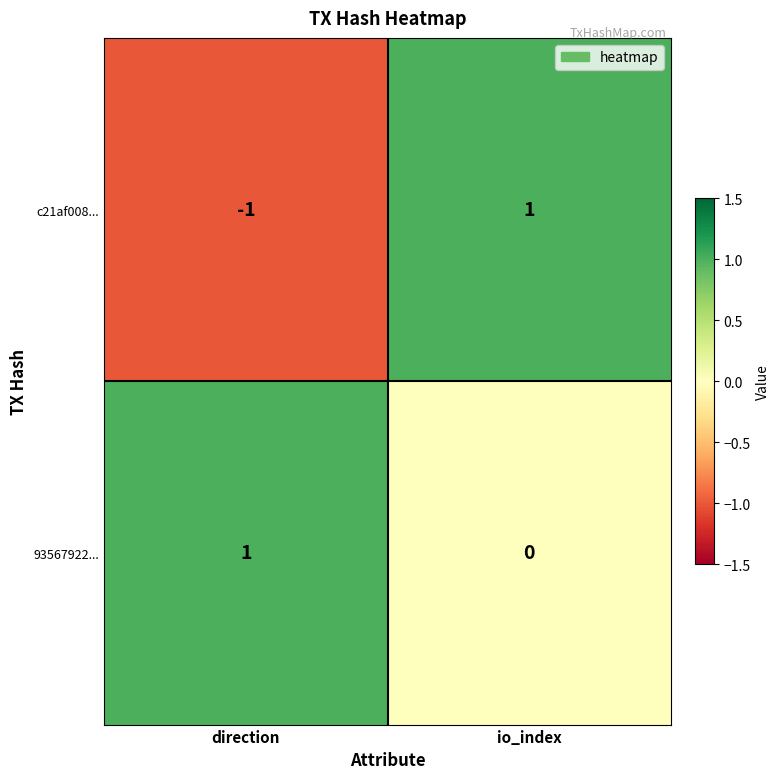

Between direction and io_index, which series saw the biggest shift?

c21af008...